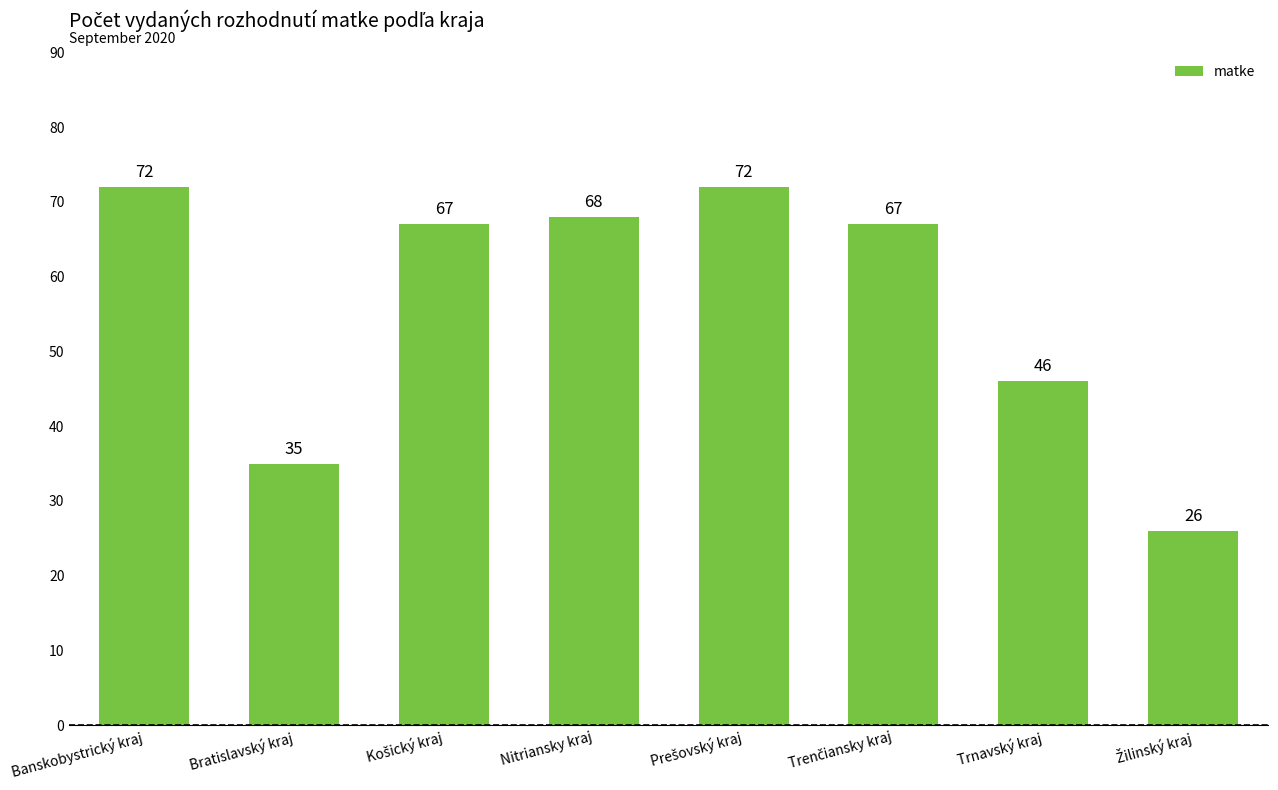

What is the label of the 7th bar from the left?

Trnavský kraj